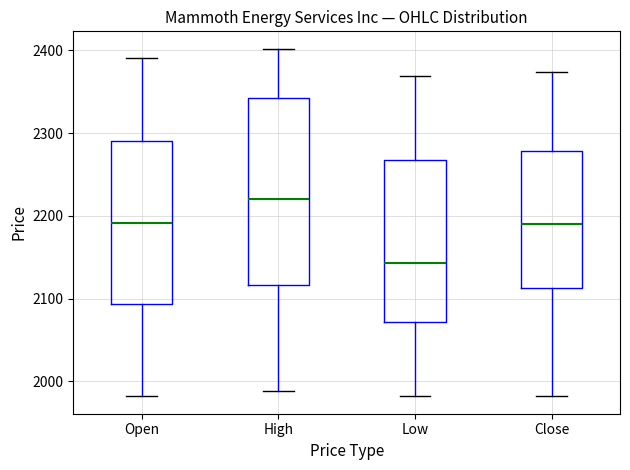

Where does the upper whisker of the box for Close end on the y-axis? The values are not printed on the chart, so give them approximately, as read against the axis.

2370